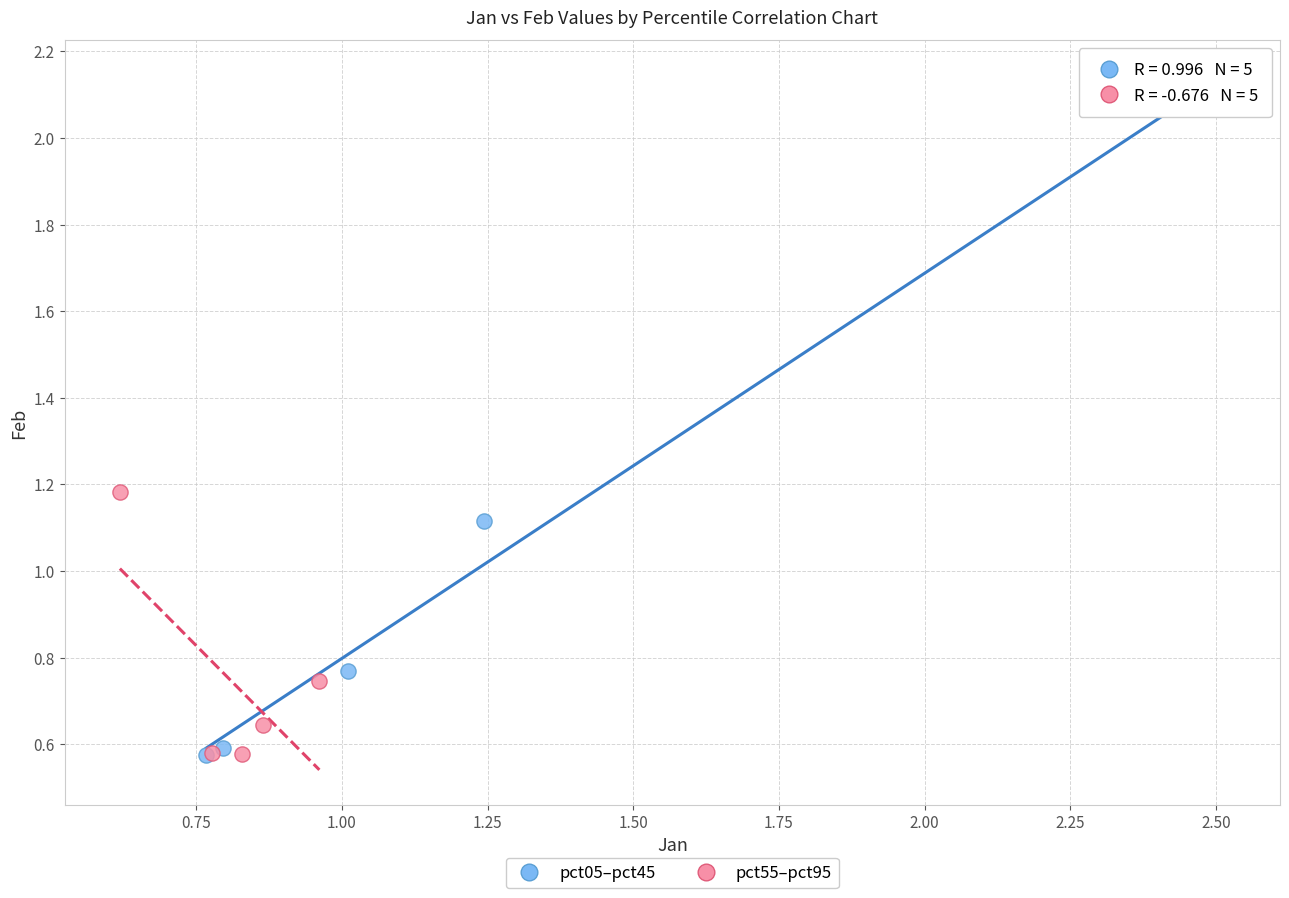

Which series has the largest Y range (max minus min)?

pct05–pct45